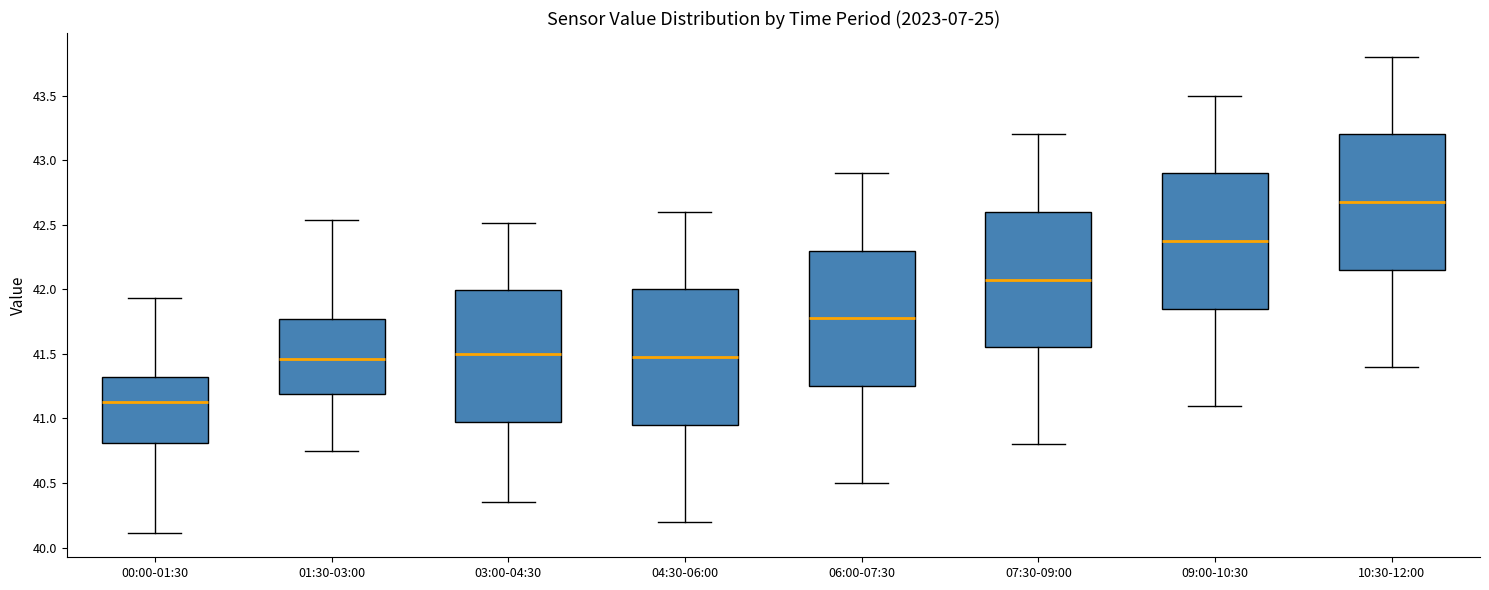

Reading left to right, transcribe this box plot: for each box, give where its median line is, the range the box spans, and where its two whiskers end, as read against the y-axis. The values are not printed on the chart, so give them approximately, as read against the axis.

00:00-01:30: median 41.15, box 40.80 to 41.35, whiskers 40.10 to 41.95
01:30-03:00: median 41.45, box 41.20 to 41.75, whiskers 40.75 to 42.55
03:00-04:30: median 41.50, box 41.00 to 42.00, whiskers 40.35 to 42.50
04:30-06:00: median 41.50, box 40.95 to 42.00, whiskers 40.20 to 42.60
06:00-07:30: median 41.80, box 41.25 to 42.30, whiskers 40.50 to 42.90
07:30-09:00: median 42.10, box 41.55 to 42.60, whiskers 40.80 to 43.20
09:00-10:30: median 42.40, box 41.85 to 42.90, whiskers 41.10 to 43.50
10:30-12:00: median 42.70, box 42.15 to 43.20, whiskers 41.40 to 43.80